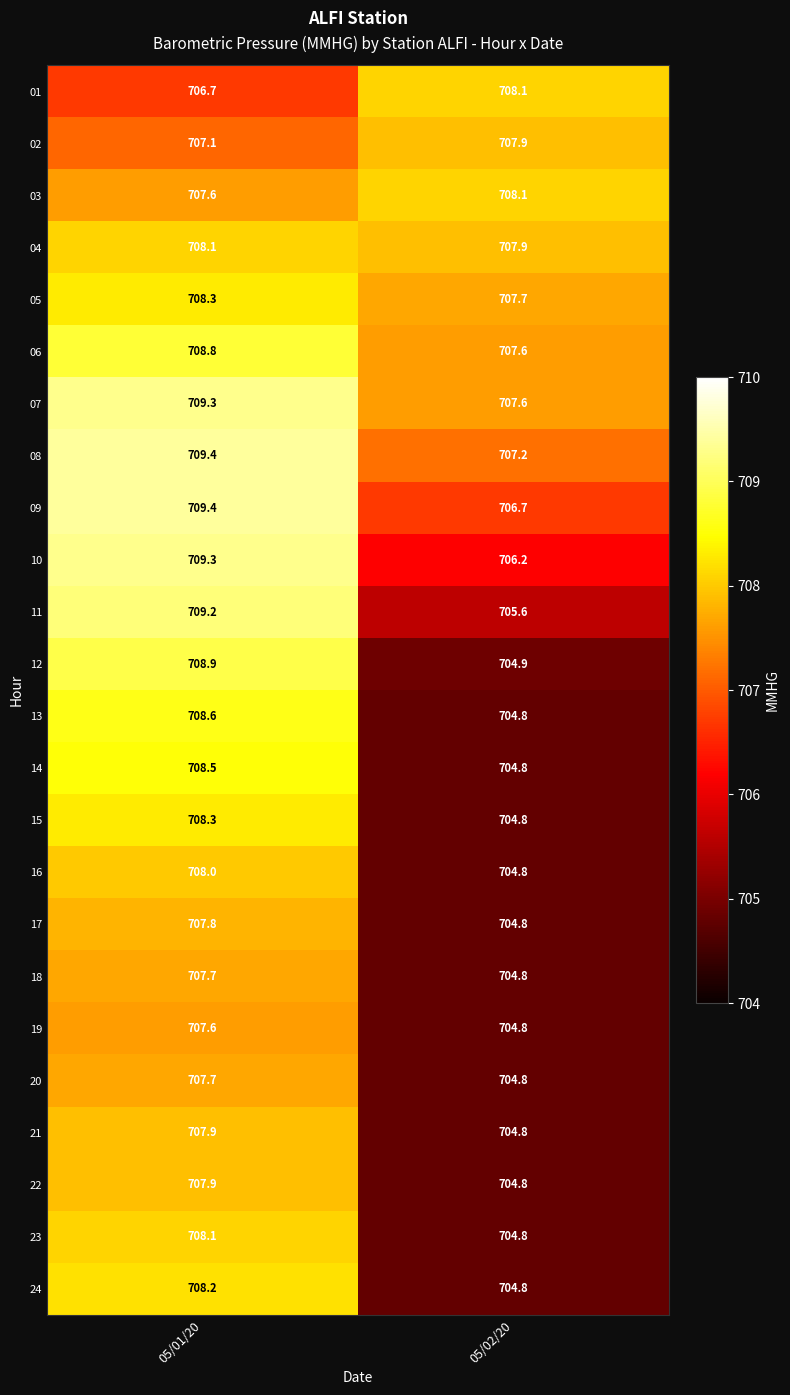

At which category is the sum across all series the highest?

05/01/20